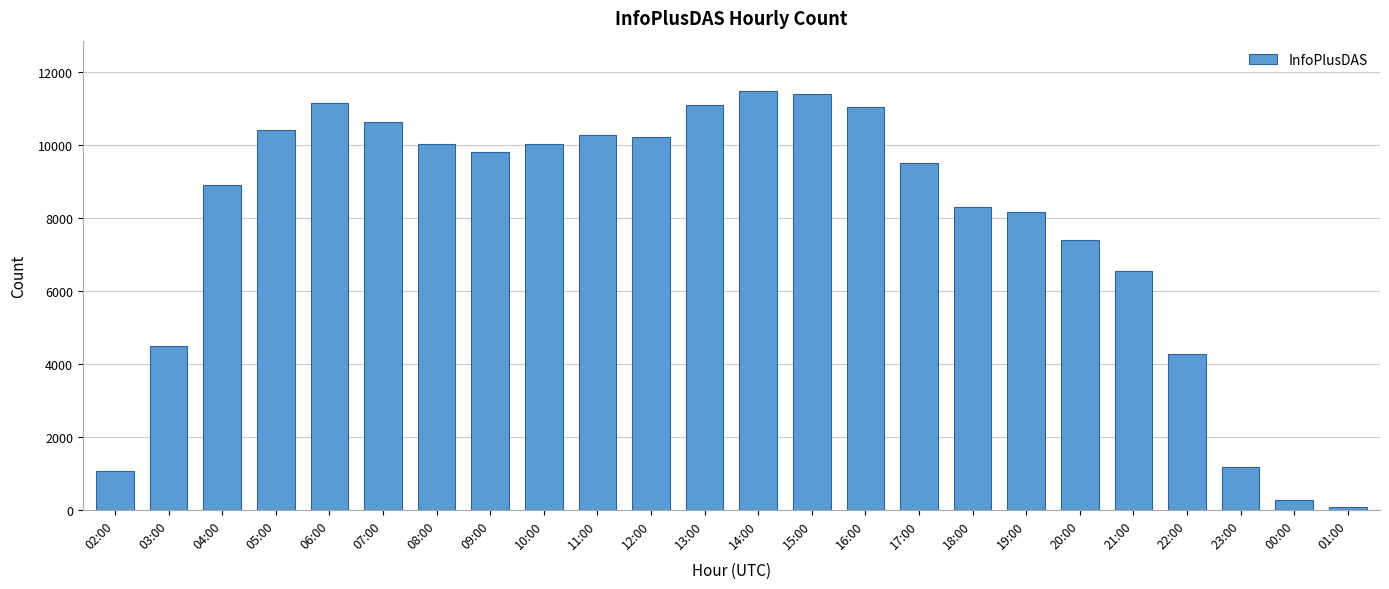

How many distinct data groups are displayed?

1